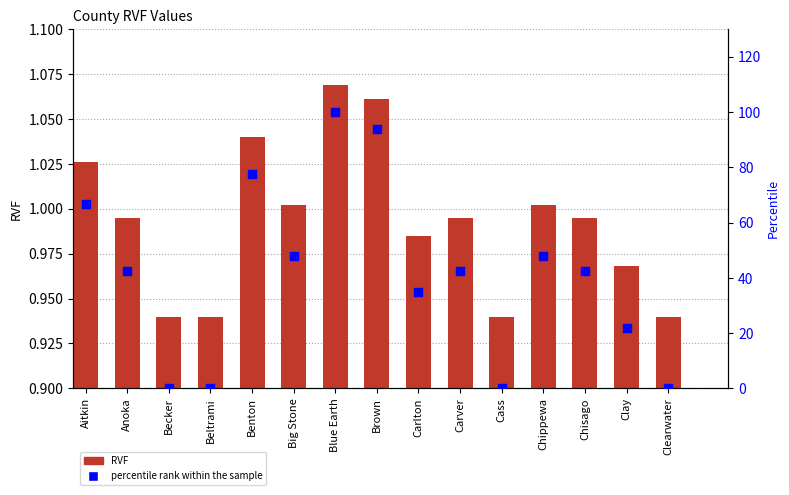

At how many categories does at least one series exceed 5?

11